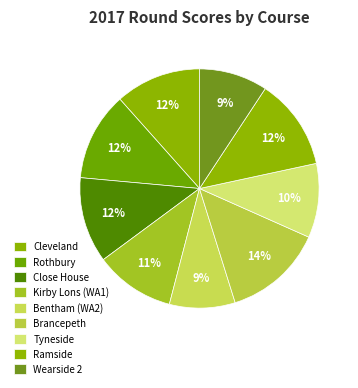

Is it true that Tyneside is 10% of the pie?

True